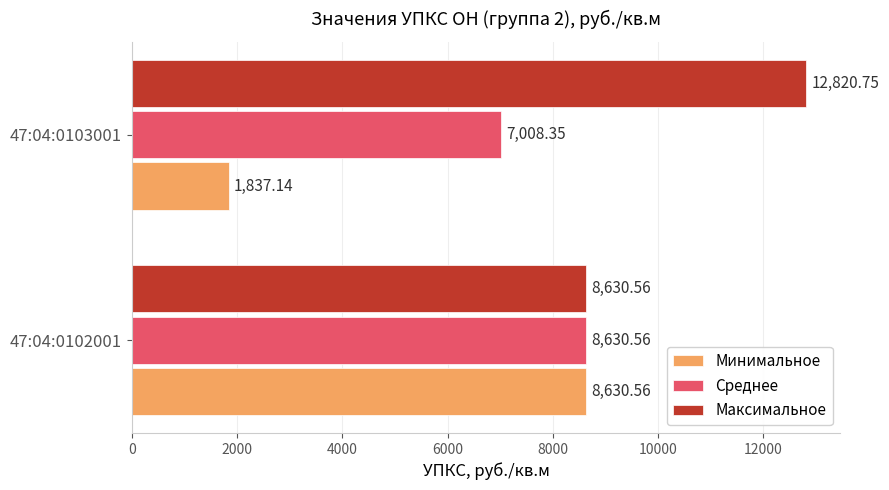

Which series has the largest range (max minus min)?

Минимальное